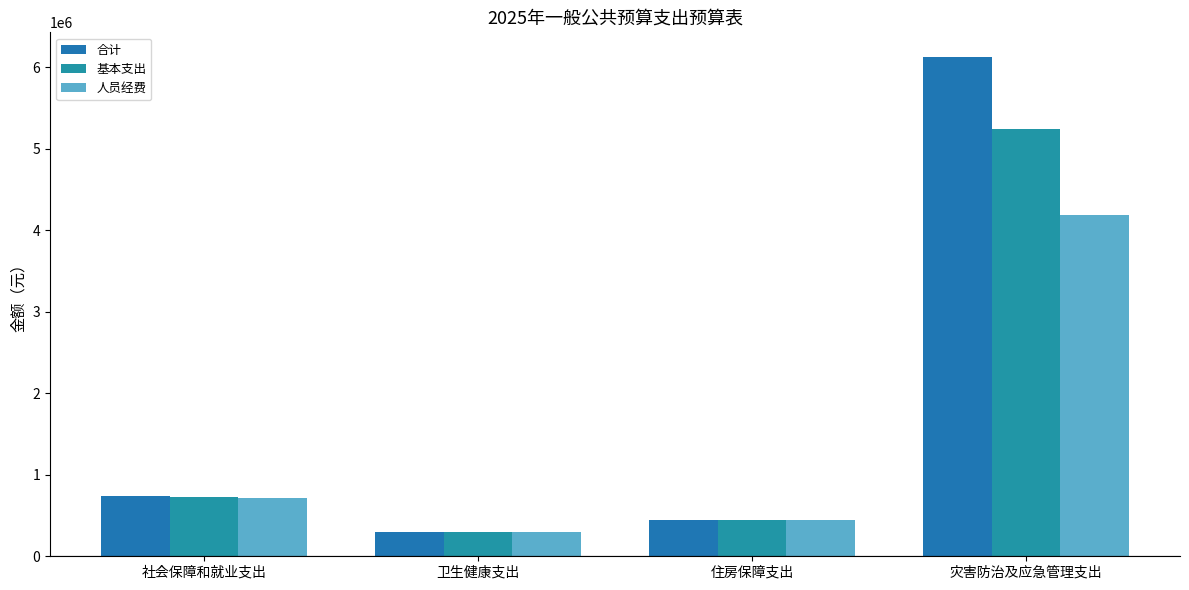

Reading left to right, list all the values displayed in this chart.

合计: 735237.8	296796.1	449952.0	6125389.7
基本支出: 723765.8	296796.1	449952.0	5244658.7
人员经费: 718365.8	296796.1	449952.0	4194198.6